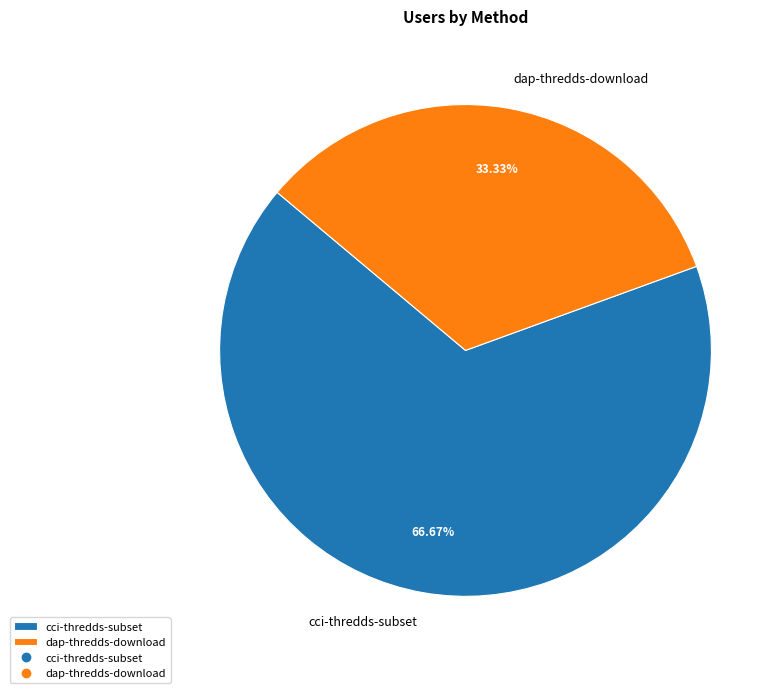

How many slices are in this pie chart?

2